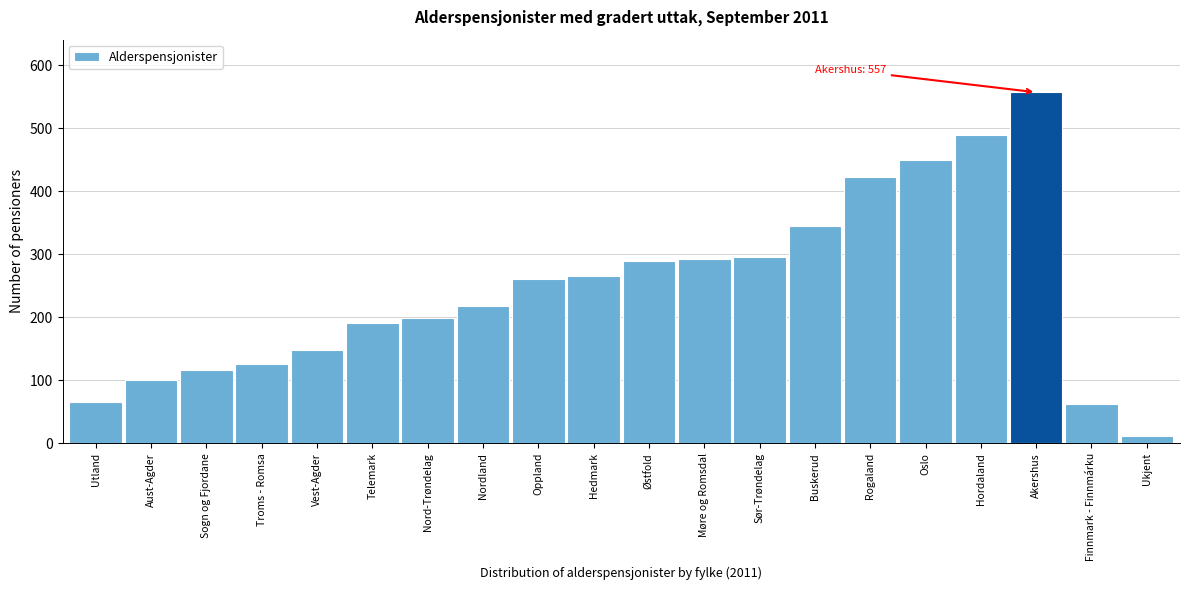

Is it true that the value at Nord-Trøndelag is 198?

True